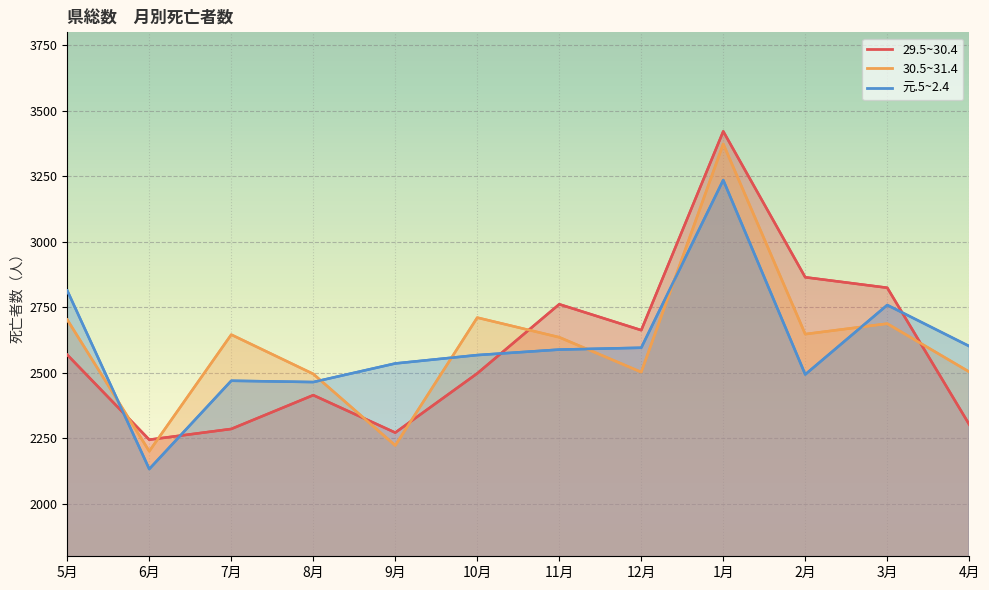

What is the difference between the 元.5~2.4 values at 2月 and 1月?

742